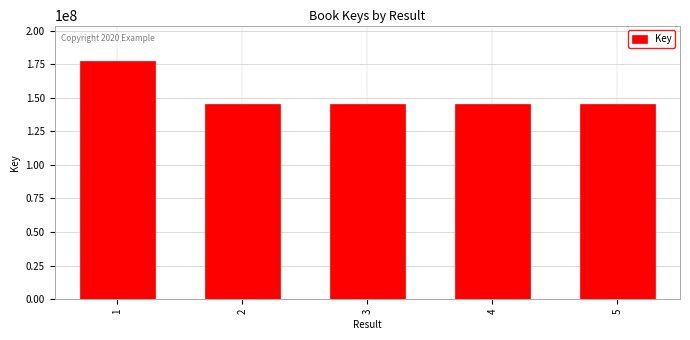

What is the approximate value at 1, to the nearest 50?

177189200